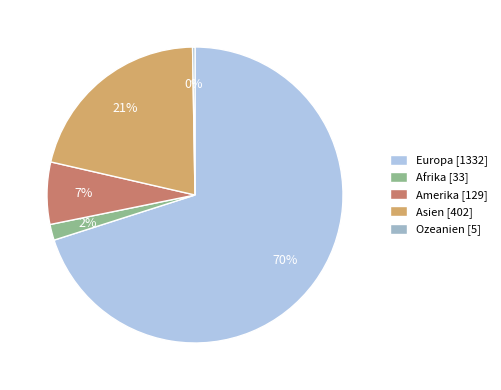

What percentage is the Afrika slice, to the nearest percent?

2%